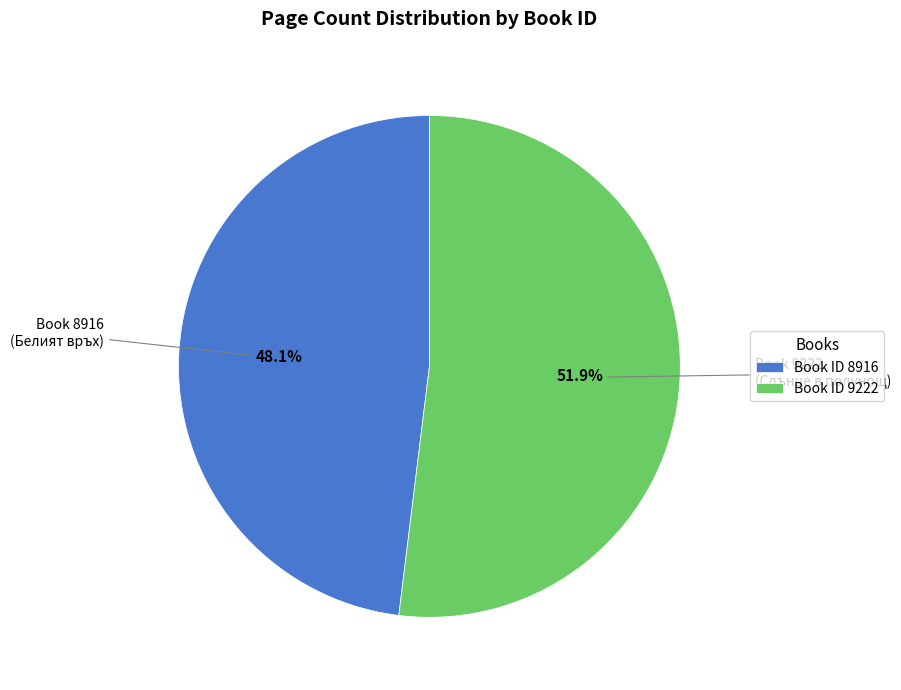

What is the majority slice?

Book ID 9222